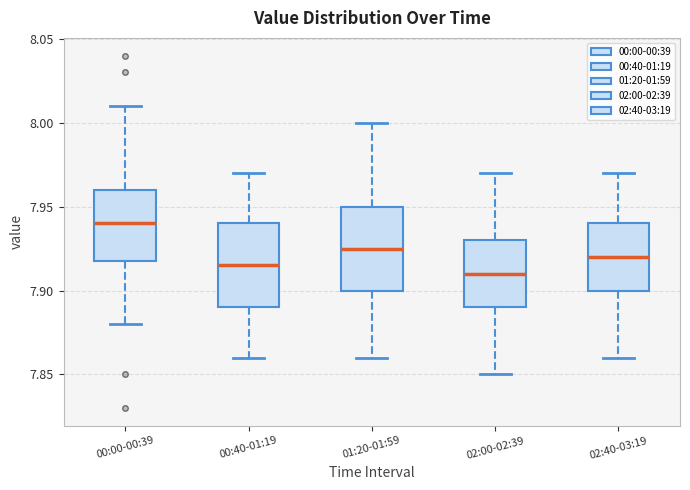

Reading left to right, read every box against the y-axis: the position of its median line, the range the box covers, and the ends of its whiskers. The values are not printed on the chart, so give them approximately, as read against the axis.

00:00-00:39: median 7.940, box 7.920 to 7.960, whiskers 7.880 to 8.010
00:40-01:19: median 7.915, box 7.890 to 7.940, whiskers 7.860 to 7.970
01:20-01:59: median 7.925, box 7.900 to 7.950, whiskers 7.860 to 8.000
02:00-02:39: median 7.910, box 7.890 to 7.930, whiskers 7.850 to 7.970
02:40-03:19: median 7.920, box 7.900 to 7.940, whiskers 7.860 to 7.970